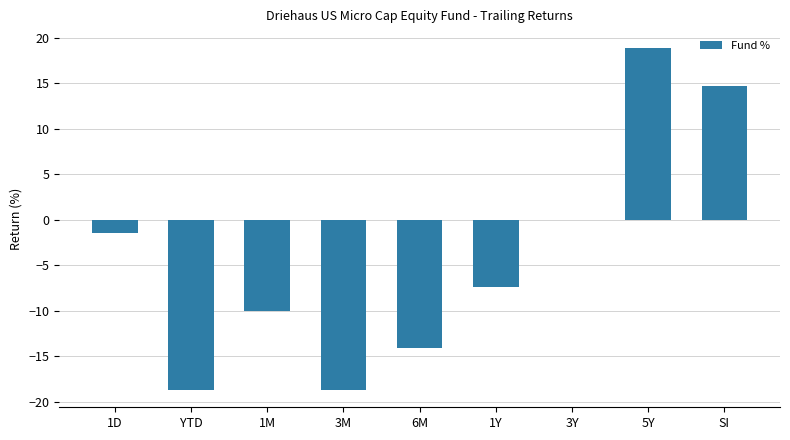

Count the number of values greater than -7.

4